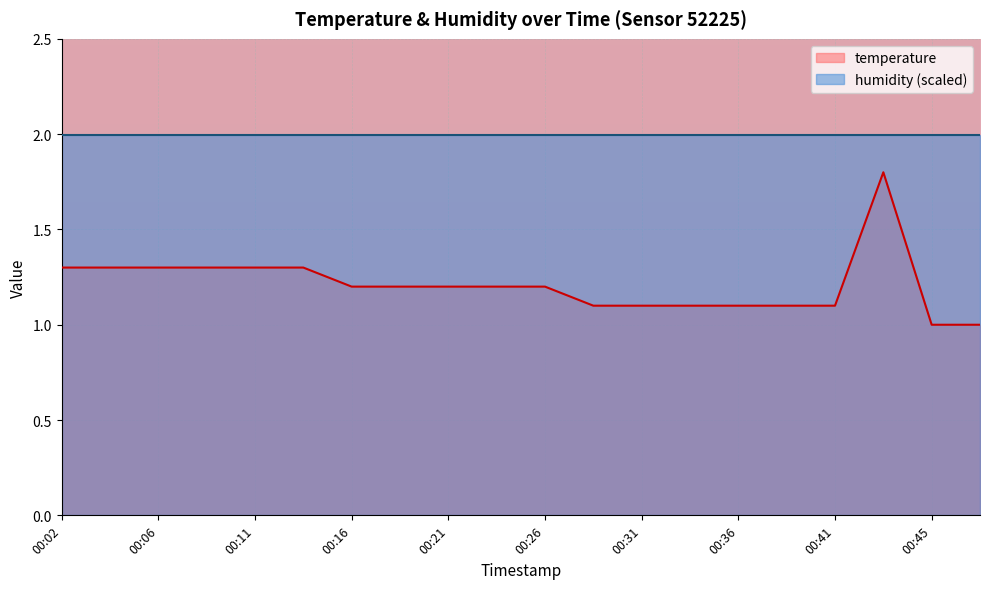

How many lines are shown in the chart?

2